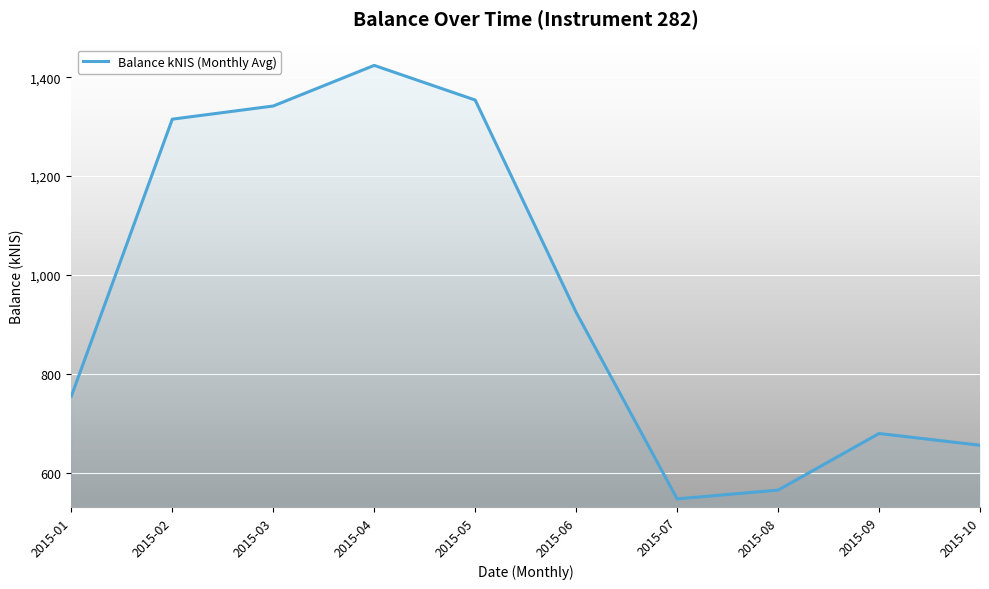

Which category has the lowest value across all series?

2015-07